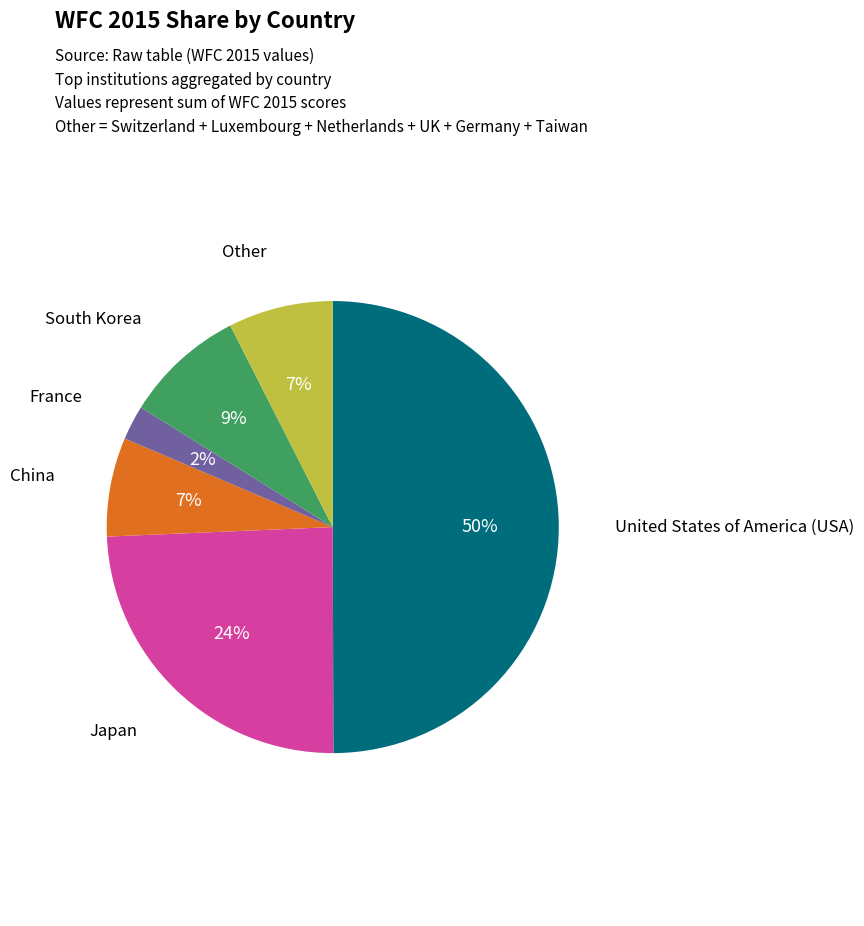

To the nearest percent, what is the average slice percentage?

17%